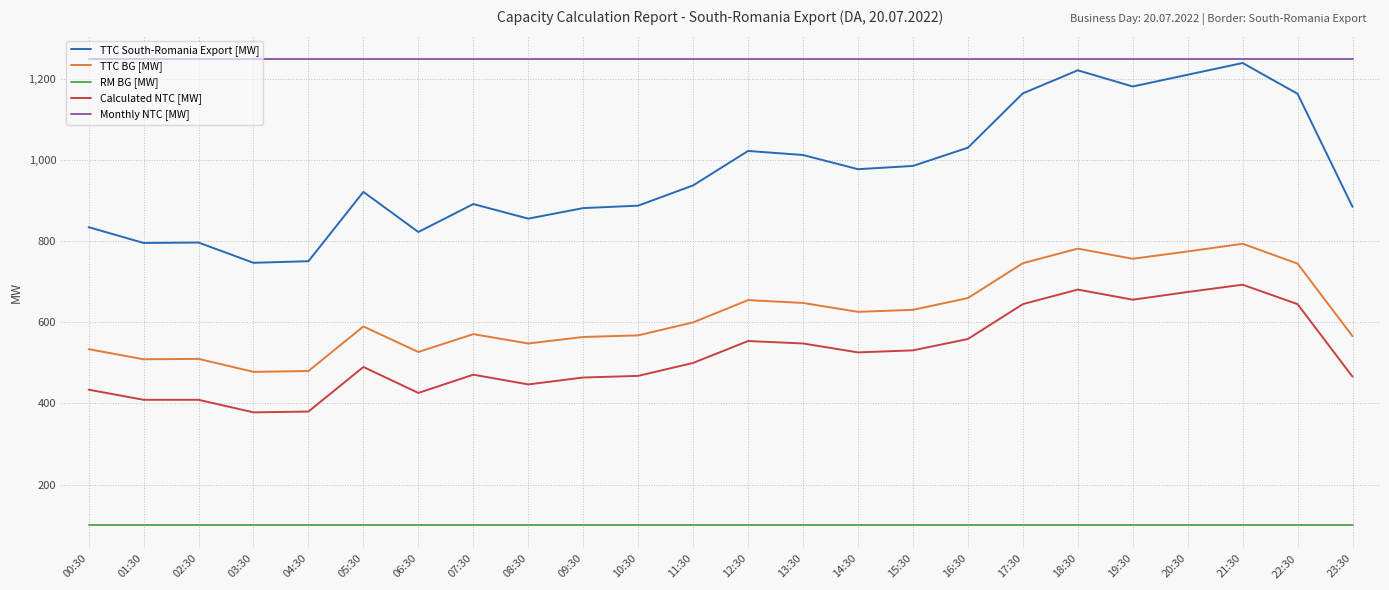

What is the difference between the second highest and minimum values in the TTC BG [MW] series?

304